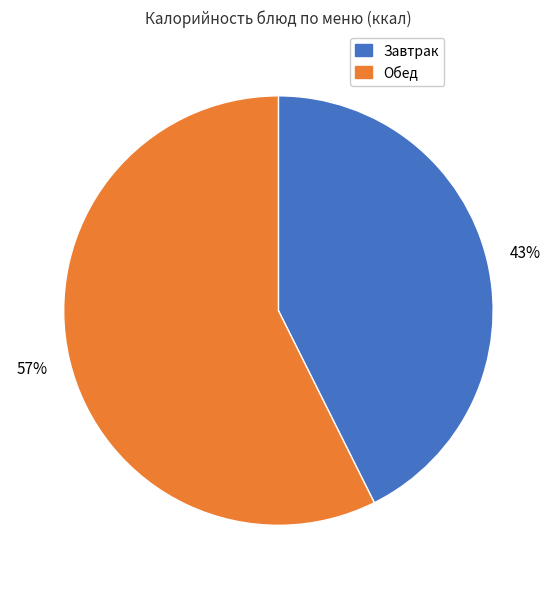

How many segments does this pie chart have?

2